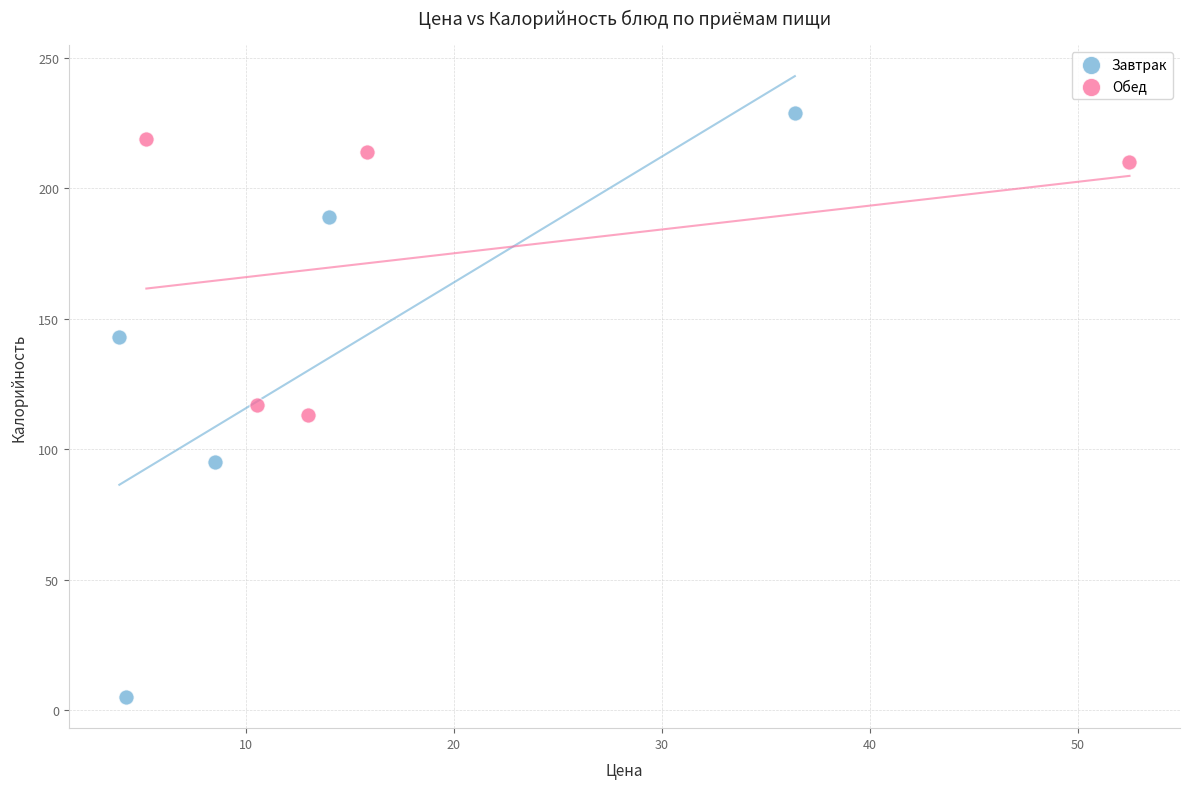

Which series has the largest Y range (max minus min)?

Завтрак